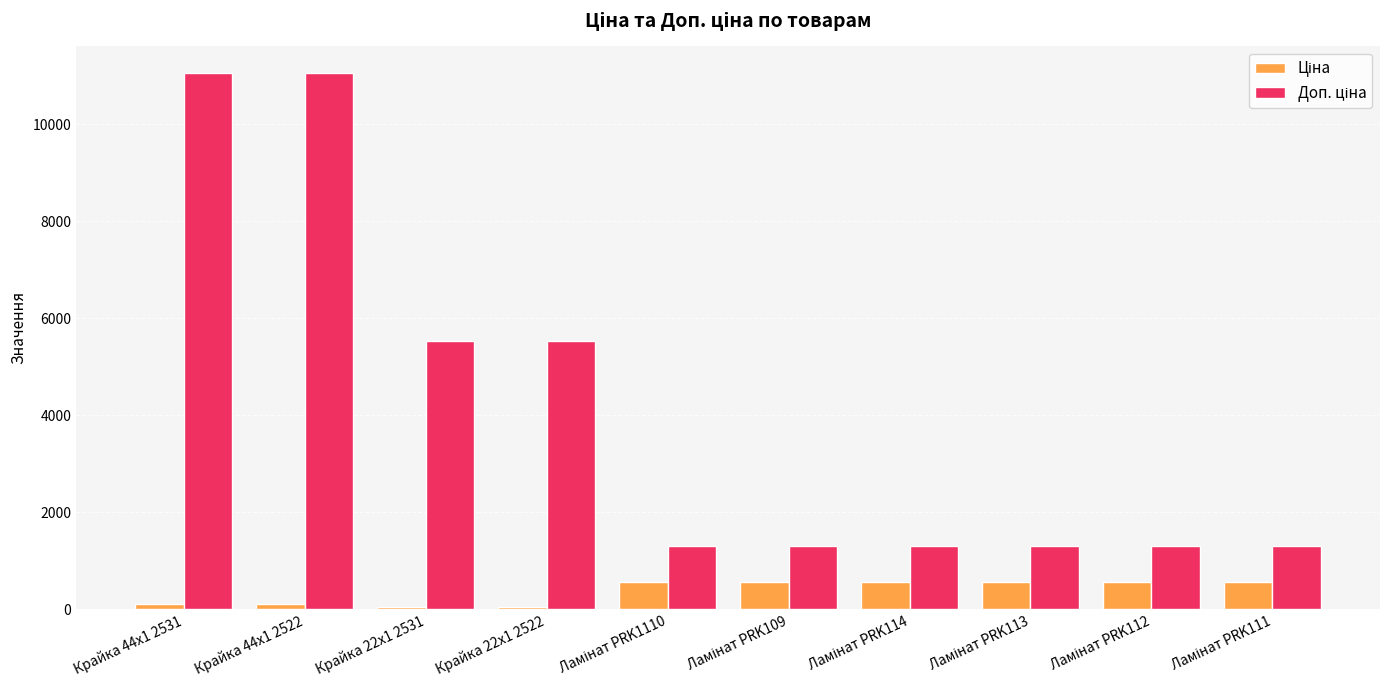

At how many categories does at least one series exceed 4555?

4